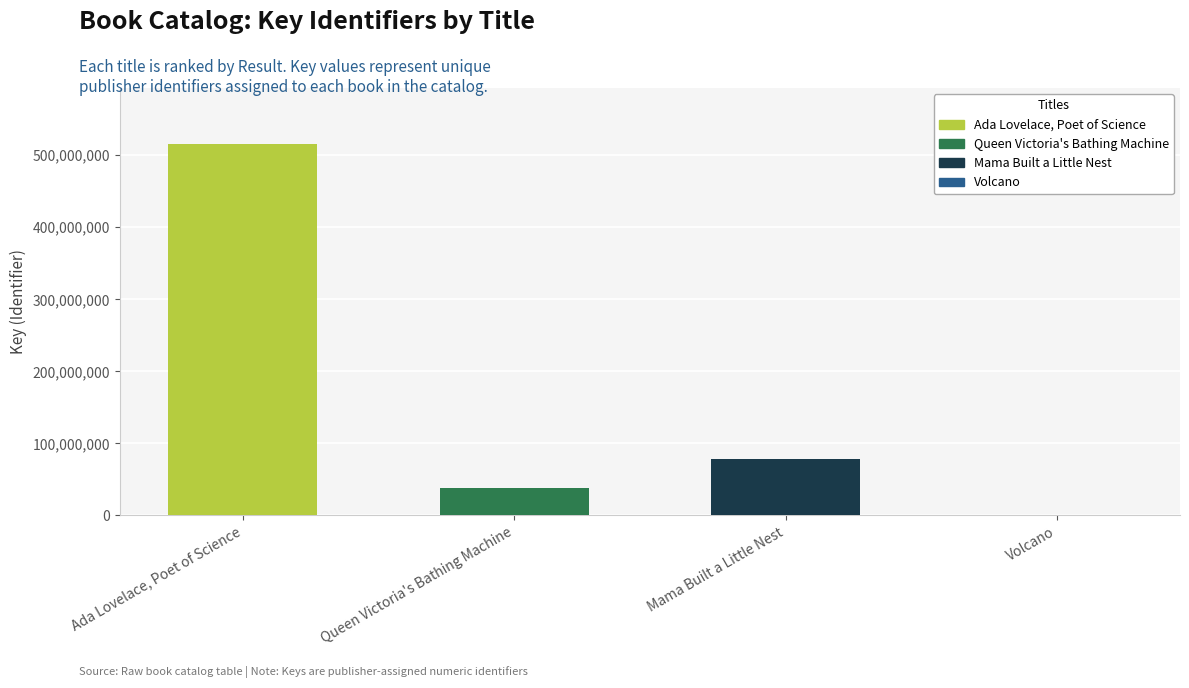

What is the label of the 3rd bar from the right?

Queen Victoria's Bathing Machine